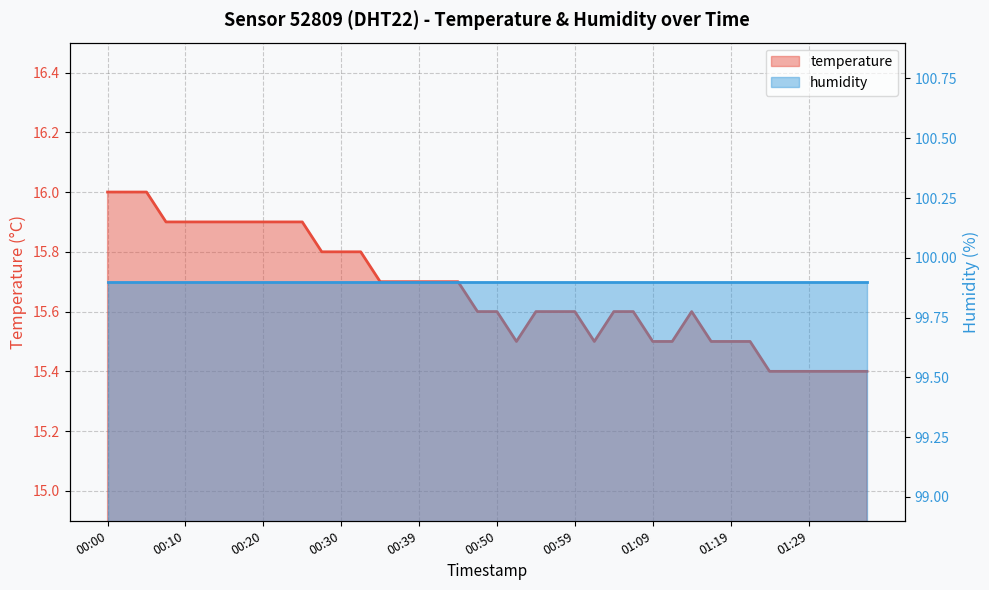

The chart shows a value of 15.8 at 00:32. True or false?

True